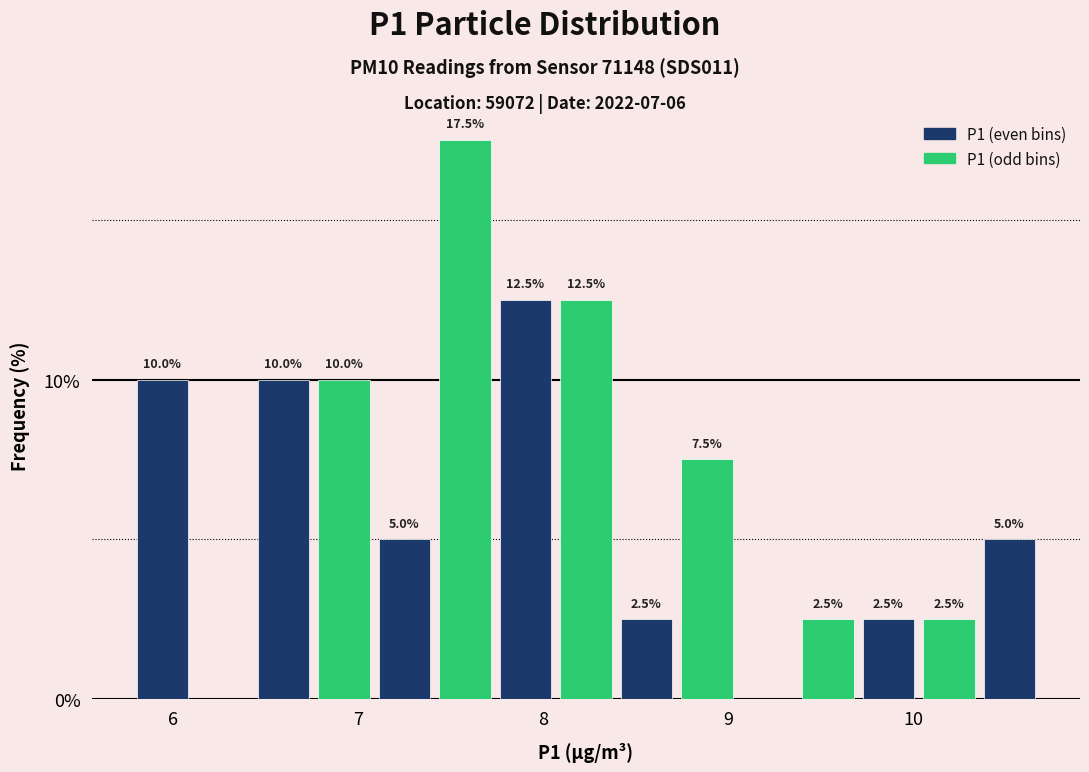

Read against the x-axis, roughly where is the centre of the tallest bar?

7.6